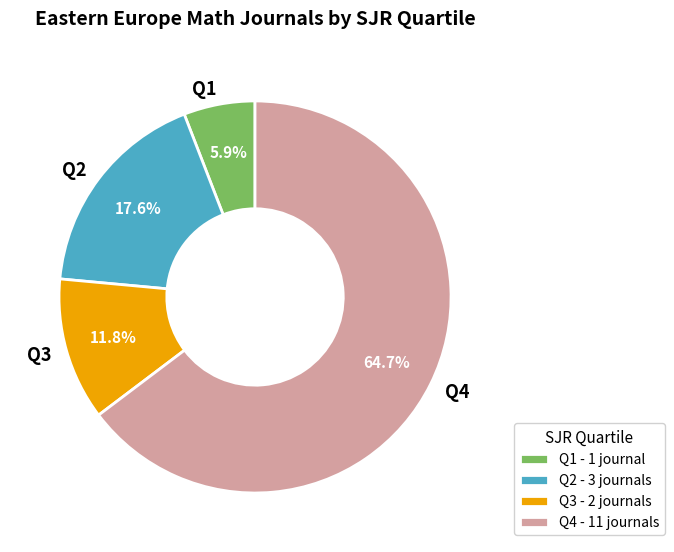

What is the ratio of the value at Q1 to the value at Q3?

0.5